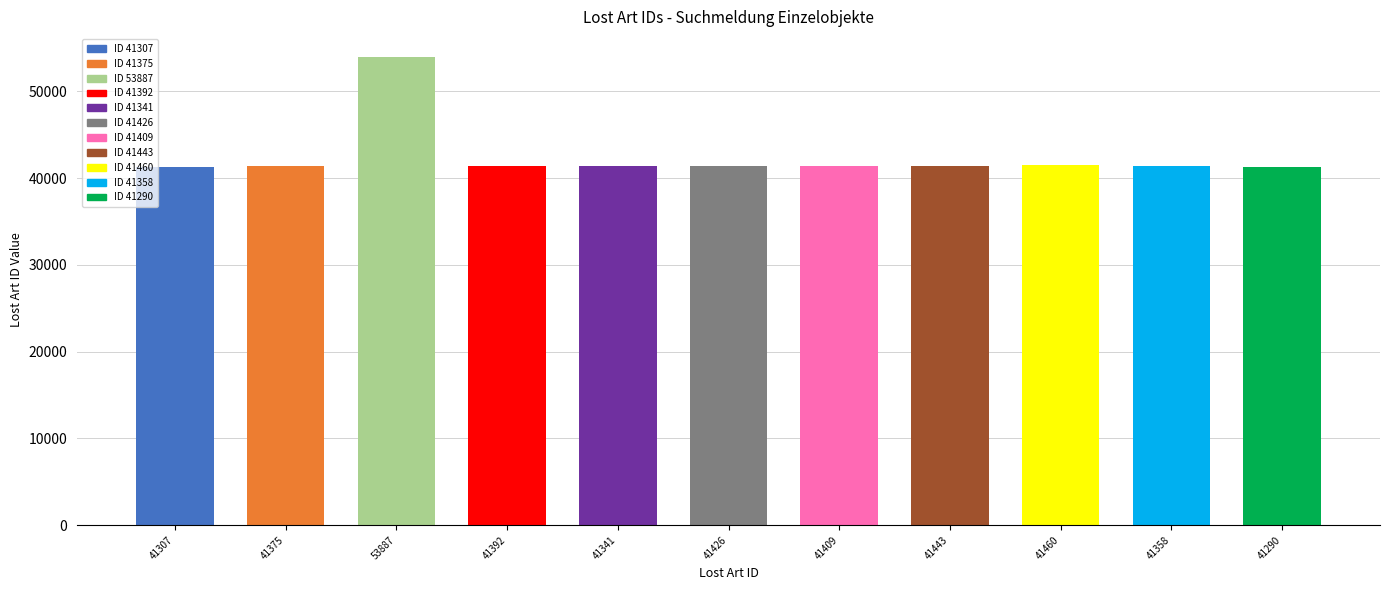

True or false: the data shows 56959 at 41341.

False